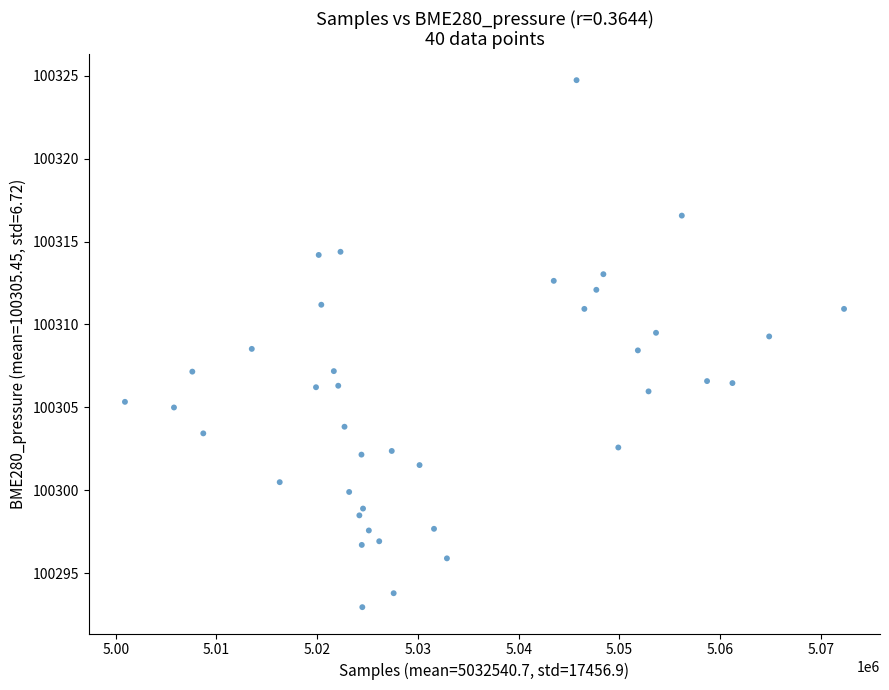

What is the range of X values (max minus min)?

71379.0